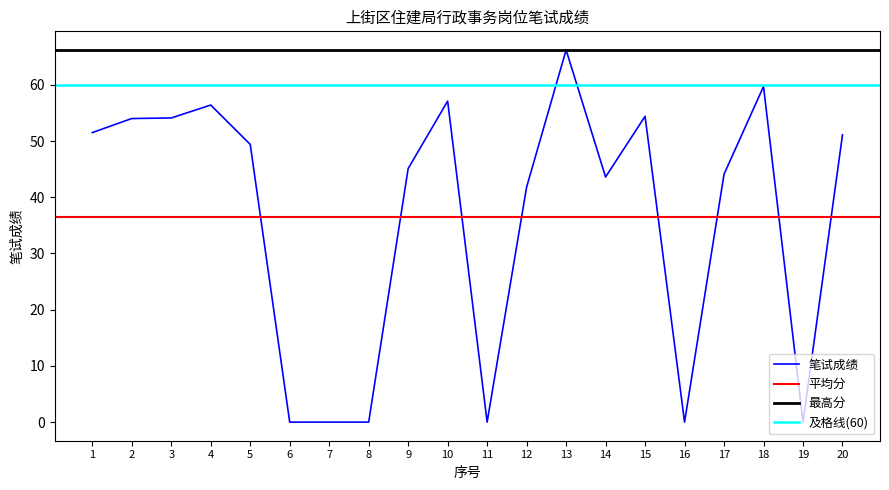

How many points are lower than both their immediate neighbors (excluding endpoints)?

4